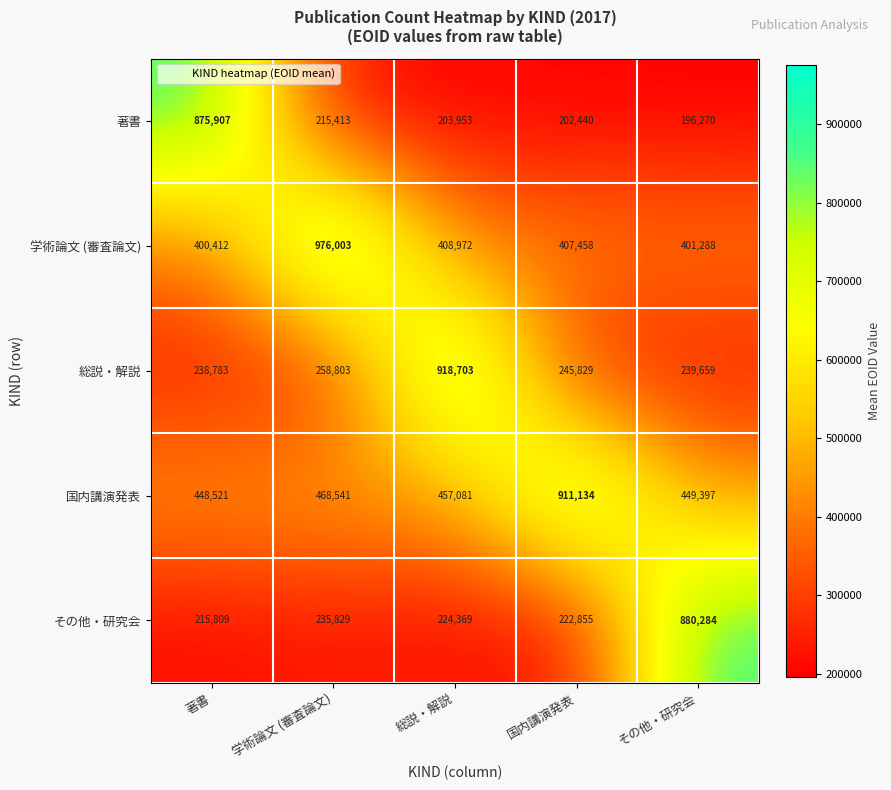

Reading right to left, what are all the values shown in this chart?

著書: 196270	202440	203953	215413	875907
学術論文 (審査論文): 401288	407458	408972	976003	400412
総説・解説: 239659	245829	918703	258803	238783
国内講演発表: 449397	911134	457081	468541	448521
その他・研究会: 880284	222855	224369	235829	215809